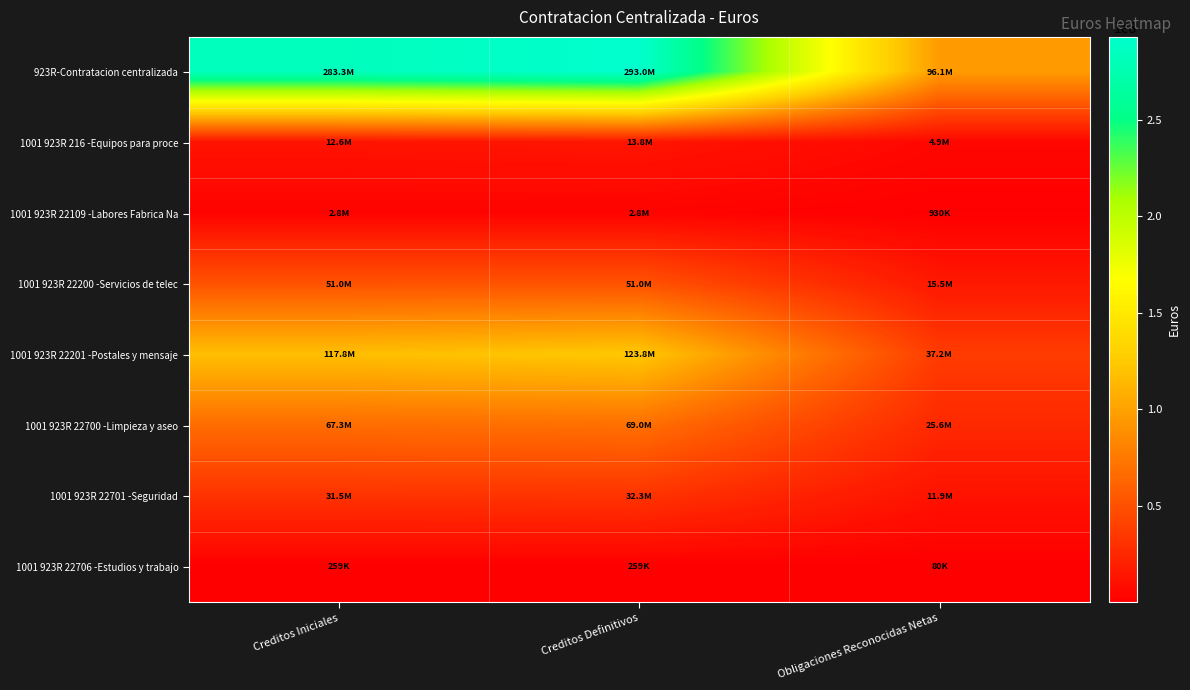

Reading left to right, transcribe all the data shown in this chart.

923R-Contratacion centralizada: Creditos Iniciales=283321430.0	Creditos Definitivos=293042035.1	Obligaciones Reconocidas Netas=96073421.8
1001 923R 216 -Equipos para proce: Creditos Iniciales=12572580.0	Creditos Definitivos=13842444.8	Obligaciones Reconocidas Netas=4935058.7
1001 923R 22109 -Labores Fabrica Na: Creditos Iniciales=2792210.0	Creditos Definitivos=2792210.0	Obligaciones Reconocidas Netas=930000.0
1001 923R 22200 -Servicios de telec: Creditos Iniciales=51032110.0	Creditos Definitivos=51032110.0	Obligaciones Reconocidas Netas=15501089.3
1001 923R 22201 -Postales y mensaje: Creditos Iniciales=117834010.0	Creditos Definitivos=123775110.0	Obligaciones Reconocidas Netas=37150104.4
1001 923R 22700 -Limpieza y aseo: Creditos Iniciales=67264830.0	Creditos Definitivos=69042457.1	Obligaciones Reconocidas Netas=25605676.4
1001 923R 22701 -Seguridad: Creditos Iniciales=31546690.0	Creditos Definitivos=32278703.2	Obligaciones Reconocidas Netas=11871396.7
1001 923R 22706 -Estudios y trabajo: Creditos Iniciales=259000.0	Creditos Definitivos=259000.0	Obligaciones Reconocidas Netas=80096.3